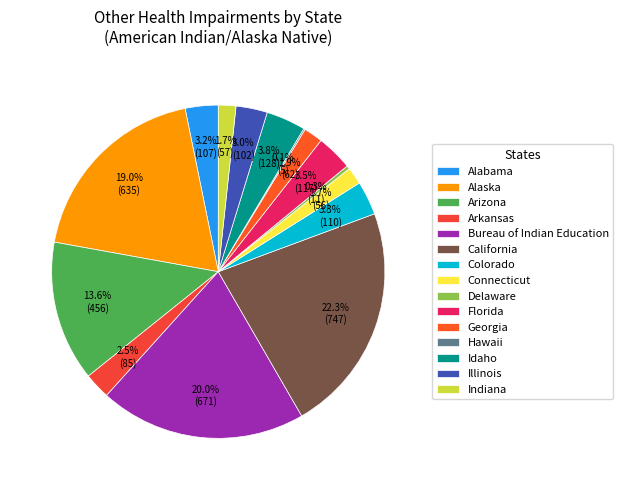

What percentage is the Alaska slice, to the nearest percent?

19%